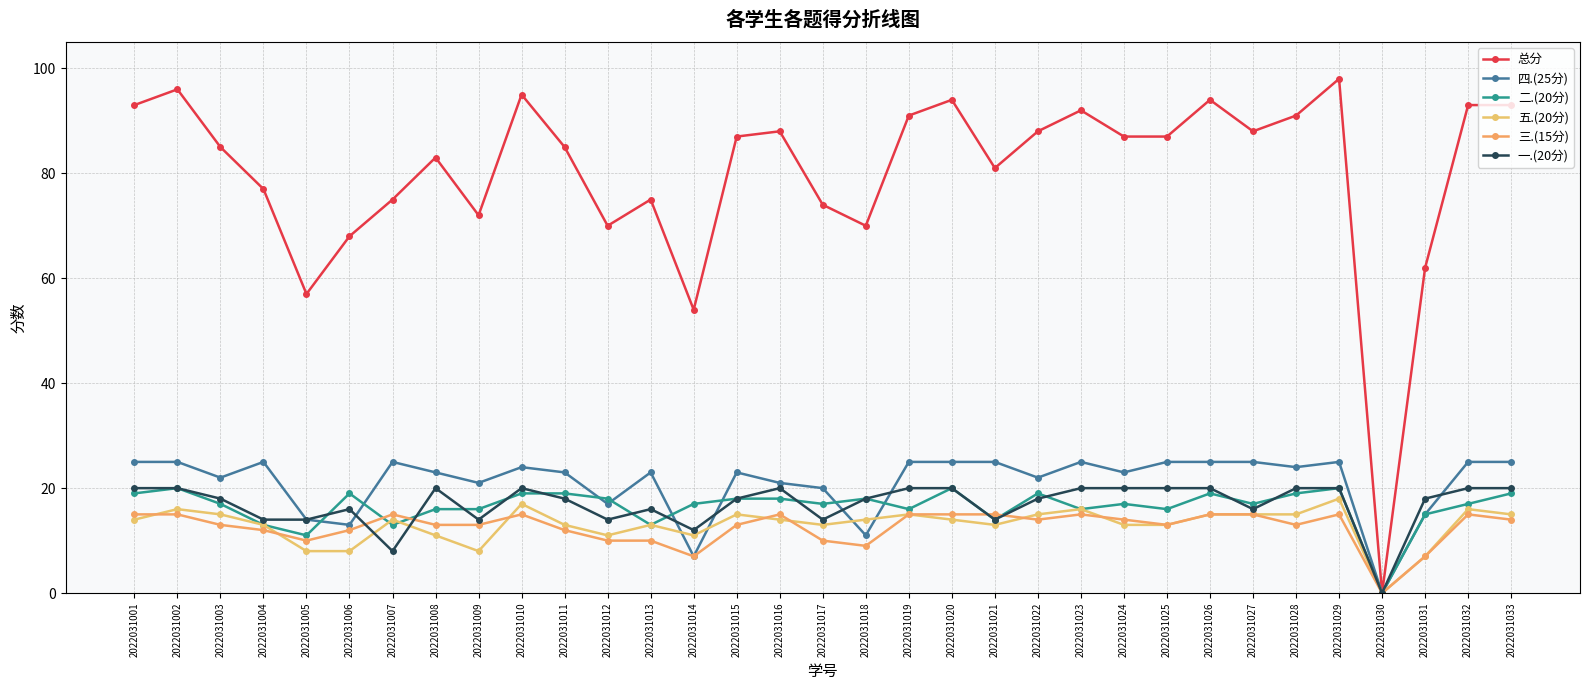

Reading left to right, list all the values displayed in this chart.

总分: 2022031001=93	2022031002=96	2022031003=85	2022031004=77	2022031005=57	2022031006=68	2022031007=75	2022031008=83	2022031009=72	2022031010=95	2022031011=85	2022031012=70	2022031013=75	2022031014=54	2022031015=87	2022031016=88	2022031017=74	2022031018=70	2022031019=91	2022031020=94	2022031021=81	2022031022=88	2022031023=92	2022031024=87	2022031025=87	2022031026=94	2022031027=88	2022031028=91	2022031029=98	2022031030=0	2022031031=62	2022031032=93	2022031033=93
四.(25分): 2022031001=25	2022031002=25	2022031003=22	2022031004=25	2022031005=14	2022031006=13	2022031007=25	2022031008=23	2022031009=21	2022031010=24	2022031011=23	2022031012=17	2022031013=23	2022031014=7	2022031015=23	2022031016=21	2022031017=20	2022031018=11	2022031019=25	2022031020=25	2022031021=25	2022031022=22	2022031023=25	2022031024=23	2022031025=25	2022031026=25	2022031027=25	2022031028=24	2022031029=25	2022031030=0	2022031031=15	2022031032=25	2022031033=25
二.(20分): 2022031001=19	2022031002=20	2022031003=17	2022031004=13	2022031005=11	2022031006=19	2022031007=13	2022031008=16	2022031009=16	2022031010=19	2022031011=19	2022031012=18	2022031013=13	2022031014=17	2022031015=18	2022031016=18	2022031017=17	2022031018=18	2022031019=16	2022031020=20	2022031021=14	2022031022=19	2022031023=16	2022031024=17	2022031025=16	2022031026=19	2022031027=17	2022031028=19	2022031029=20	2022031030=0	2022031031=15	2022031032=17	2022031033=19
五.(20分): 2022031001=14	2022031002=16	2022031003=15	2022031004=13	2022031005=8	2022031006=8	2022031007=14	2022031008=11	2022031009=8	2022031010=17	2022031011=13	2022031012=11	2022031013=13	2022031014=11	2022031015=15	2022031016=14	2022031017=13	2022031018=14	2022031019=15	2022031020=14	2022031021=13	2022031022=15	2022031023=16	2022031024=13	2022031025=13	2022031026=15	2022031027=15	2022031028=15	2022031029=18	2022031030=0	2022031031=7	2022031032=16	2022031033=15
三.(15分): 2022031001=15	2022031002=15	2022031003=13	2022031004=12	2022031005=10	2022031006=12	2022031007=15	2022031008=13	2022031009=13	2022031010=15	2022031011=12	2022031012=10	2022031013=10	2022031014=7	2022031015=13	2022031016=15	2022031017=10	2022031018=9	2022031019=15	2022031020=15	2022031021=15	2022031022=14	2022031023=15	2022031024=14	2022031025=13	2022031026=15	2022031027=15	2022031028=13	2022031029=15	2022031030=0	2022031031=7	2022031032=15	2022031033=14
一.(20分): 2022031001=20	2022031002=20	2022031003=18	2022031004=14	2022031005=14	2022031006=16	2022031007=8	2022031008=20	2022031009=14	2022031010=20	2022031011=18	2022031012=14	2022031013=16	2022031014=12	2022031015=18	2022031016=20	2022031017=14	2022031018=18	2022031019=20	2022031020=20	2022031021=14	2022031022=18	2022031023=20	2022031024=20	2022031025=20	2022031026=20	2022031027=16	2022031028=20	2022031029=20	2022031030=0	2022031031=18	2022031032=20	2022031033=20